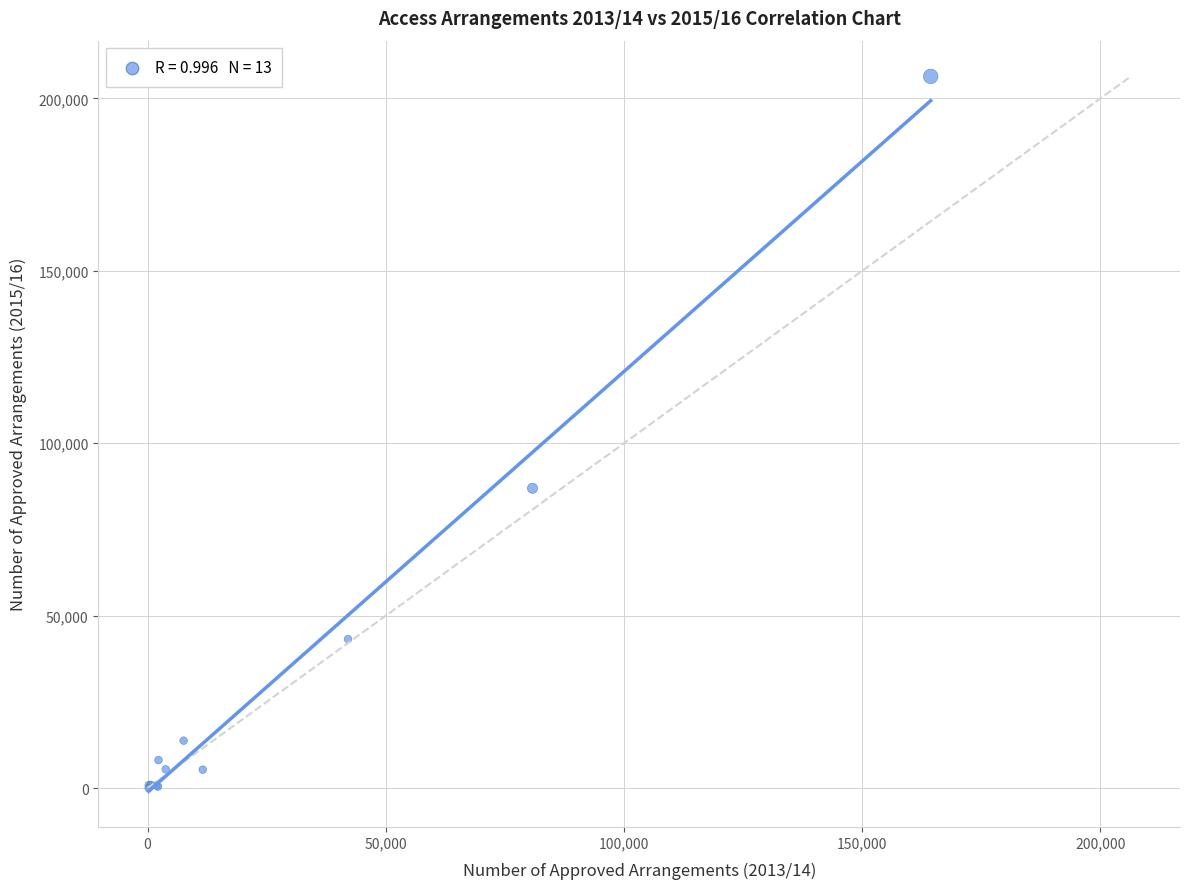

What Y value in the scatter plot is closest to 103202?

86950